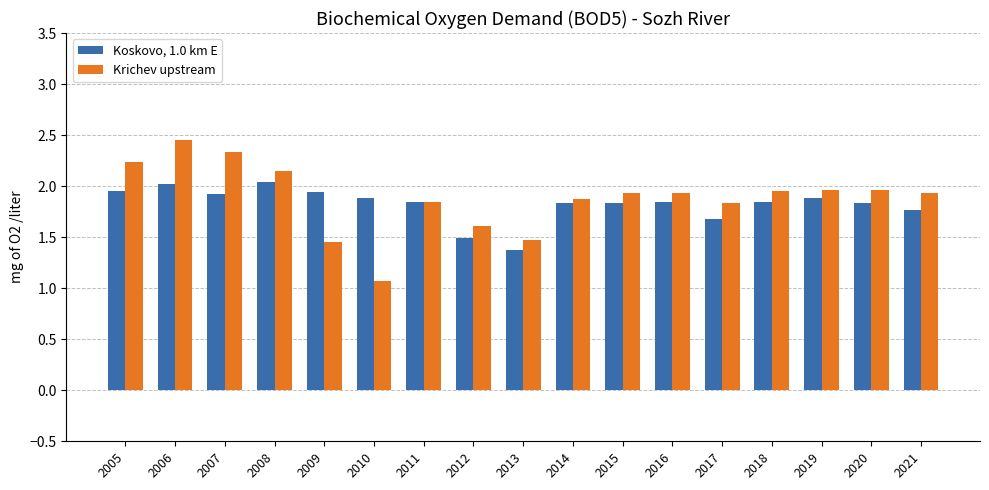

At which category does the chart reach its peak across all series?

2006